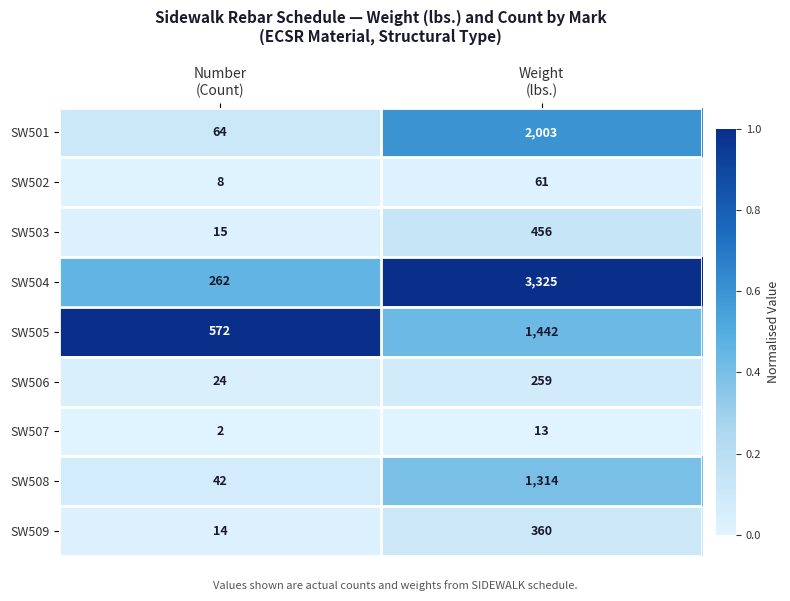

Reading left to right, list all the values displayed in this chart.

SW501: 64	2003
SW502: 8	61
SW503: 15	456
SW504: 262	3325
SW505: 572	1442
SW506: 24	259
SW507: 2	13
SW508: 42	1314
SW509: 14	360